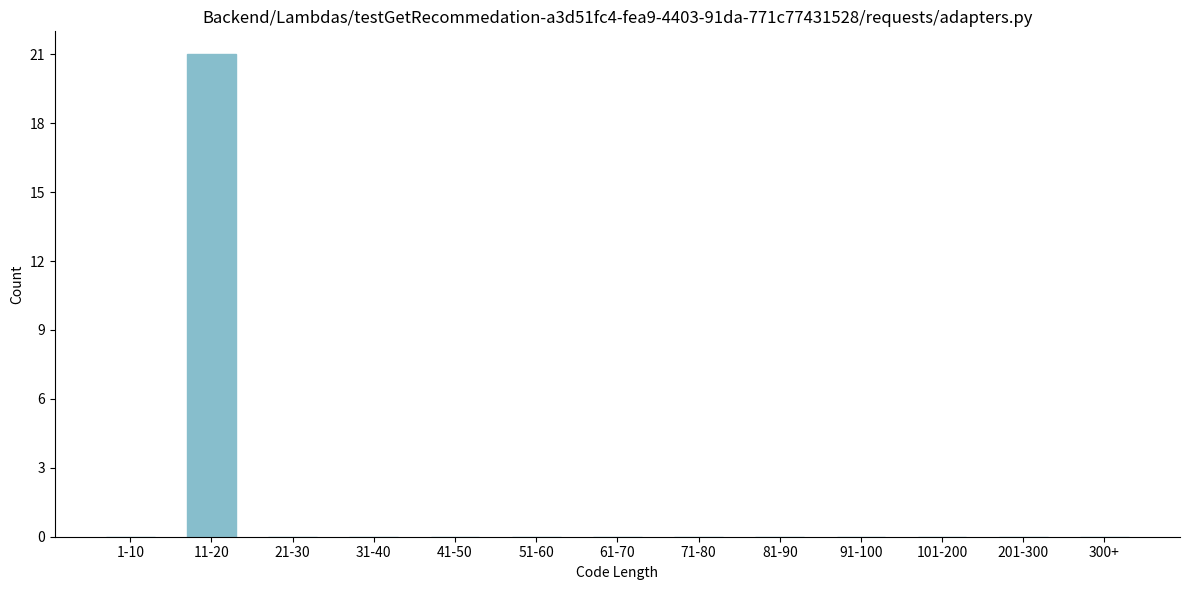

Reading left to right, transcribe all the data shown in this chart.

1-10=0	11-20=21	21-30=0	31-40=0	41-50=0	51-60=0	61-70=0	71-80=0	81-90=0	91-100=0	101-200=0	201-300=0	300+=0